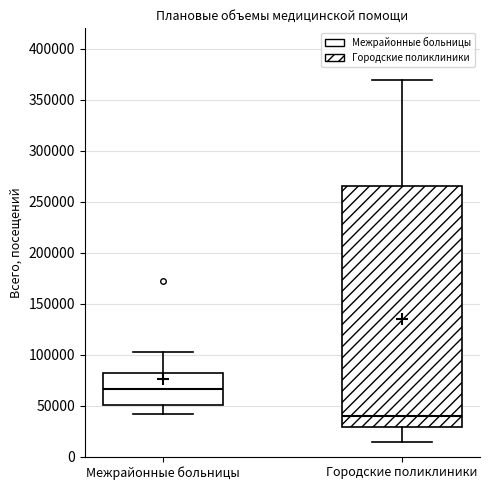

Where is the lower edge of the box for Межрайонные больницы on the y-axis? The values are not printed on the chart, so give them approximately, as read against the axis.

50000